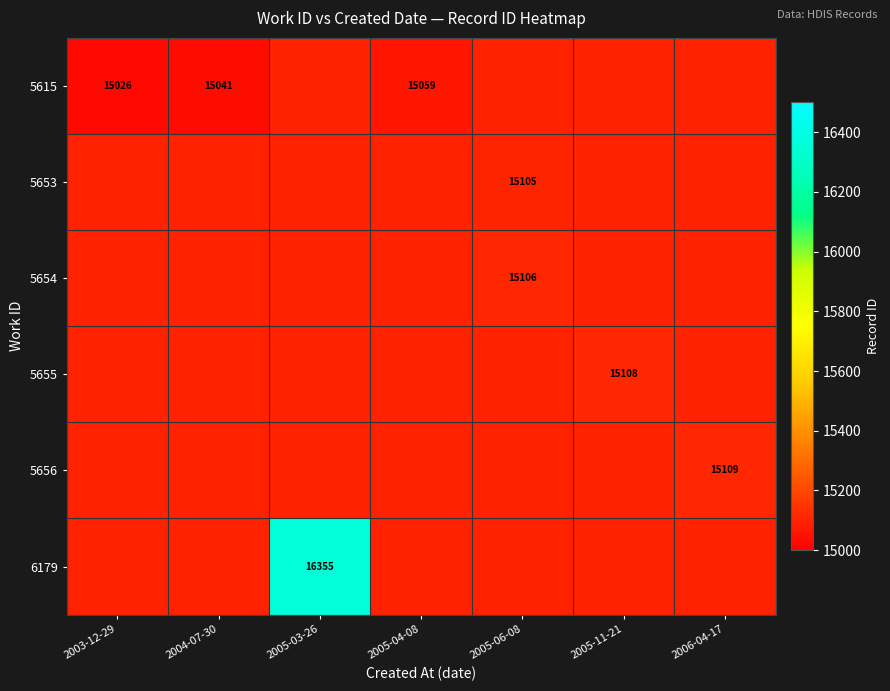

Between 2006-04-17 and 2005-06-08, which is larger?

2005-06-08